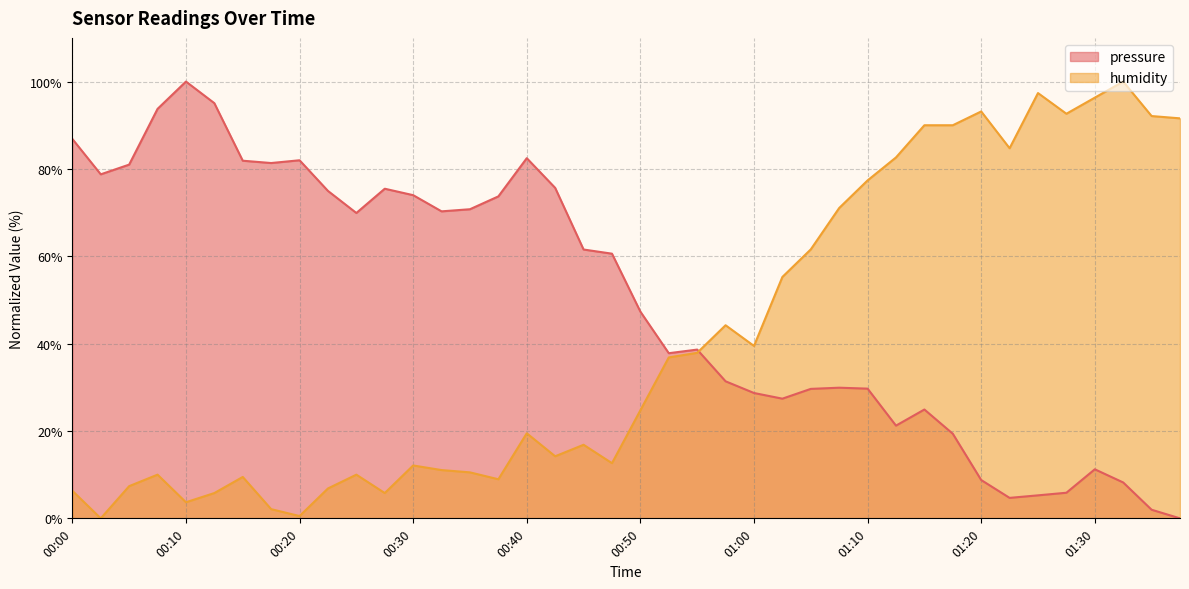

The pressure series shows 4.7 at 01:23. True or false?

True